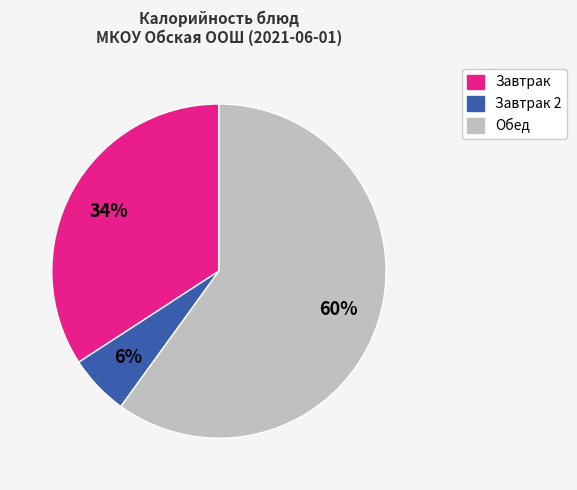

To the nearest percent, what is the average slice percentage?

33%